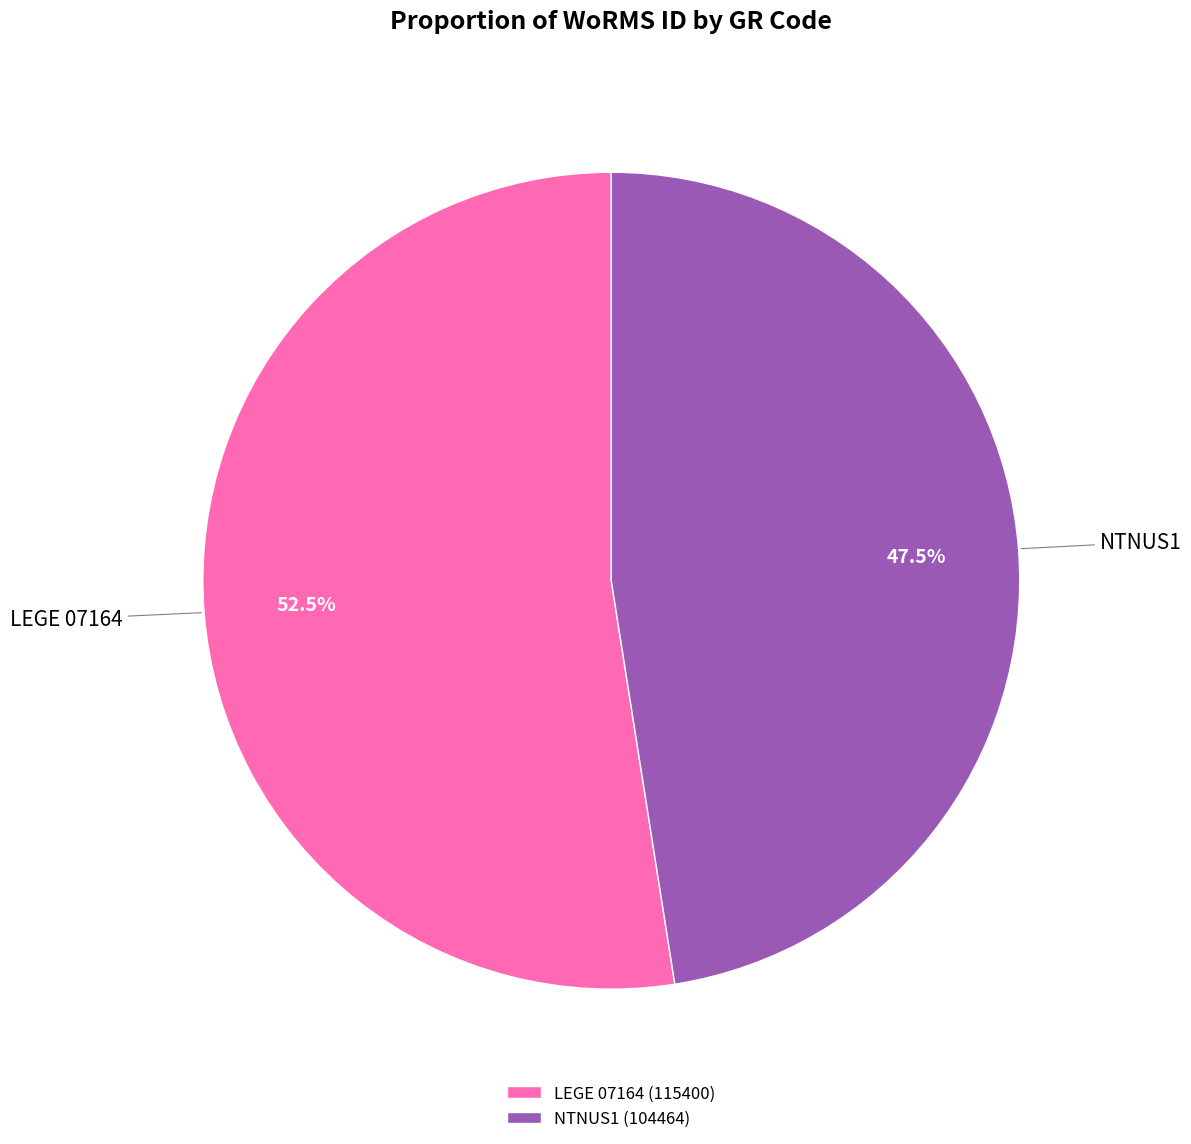

Does NTNUS1 represent more than half of the total?

No